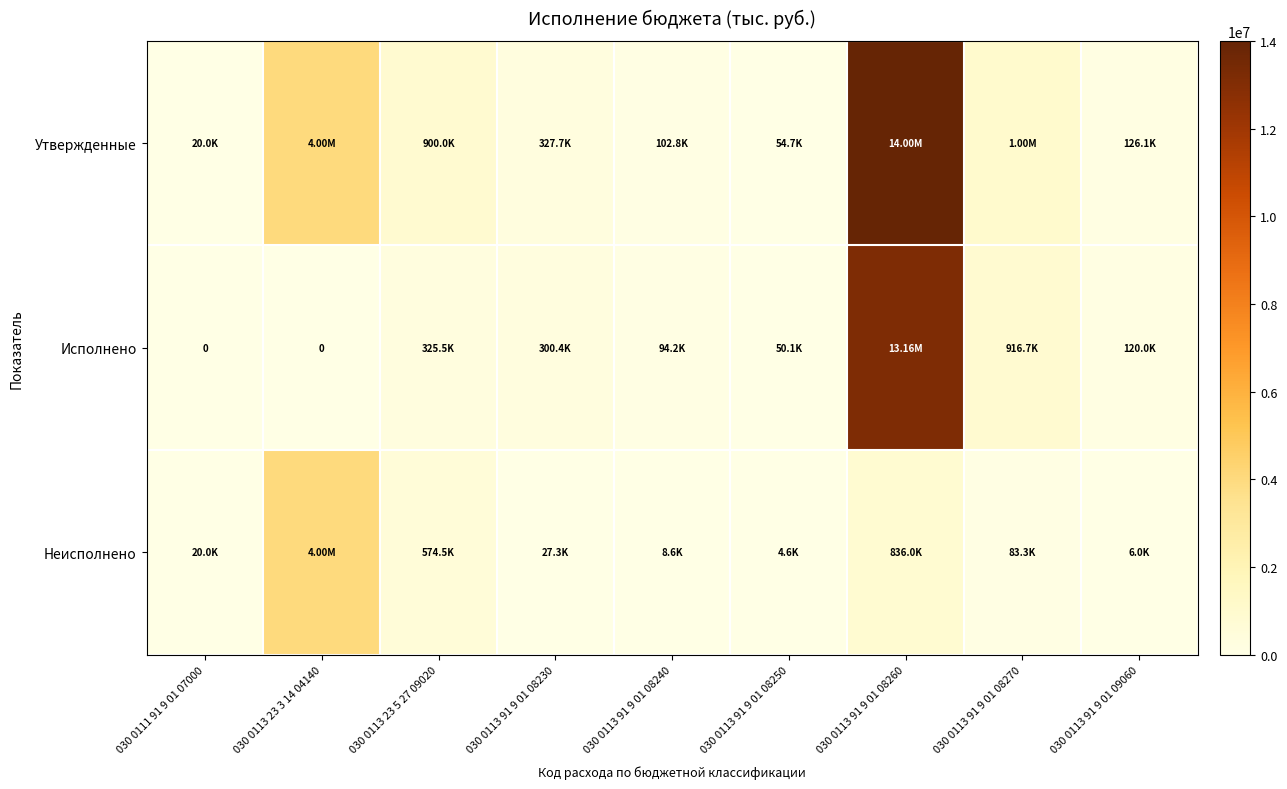

What is the total value across all series at 030 0113 23 3 14 04140?

8000000.0